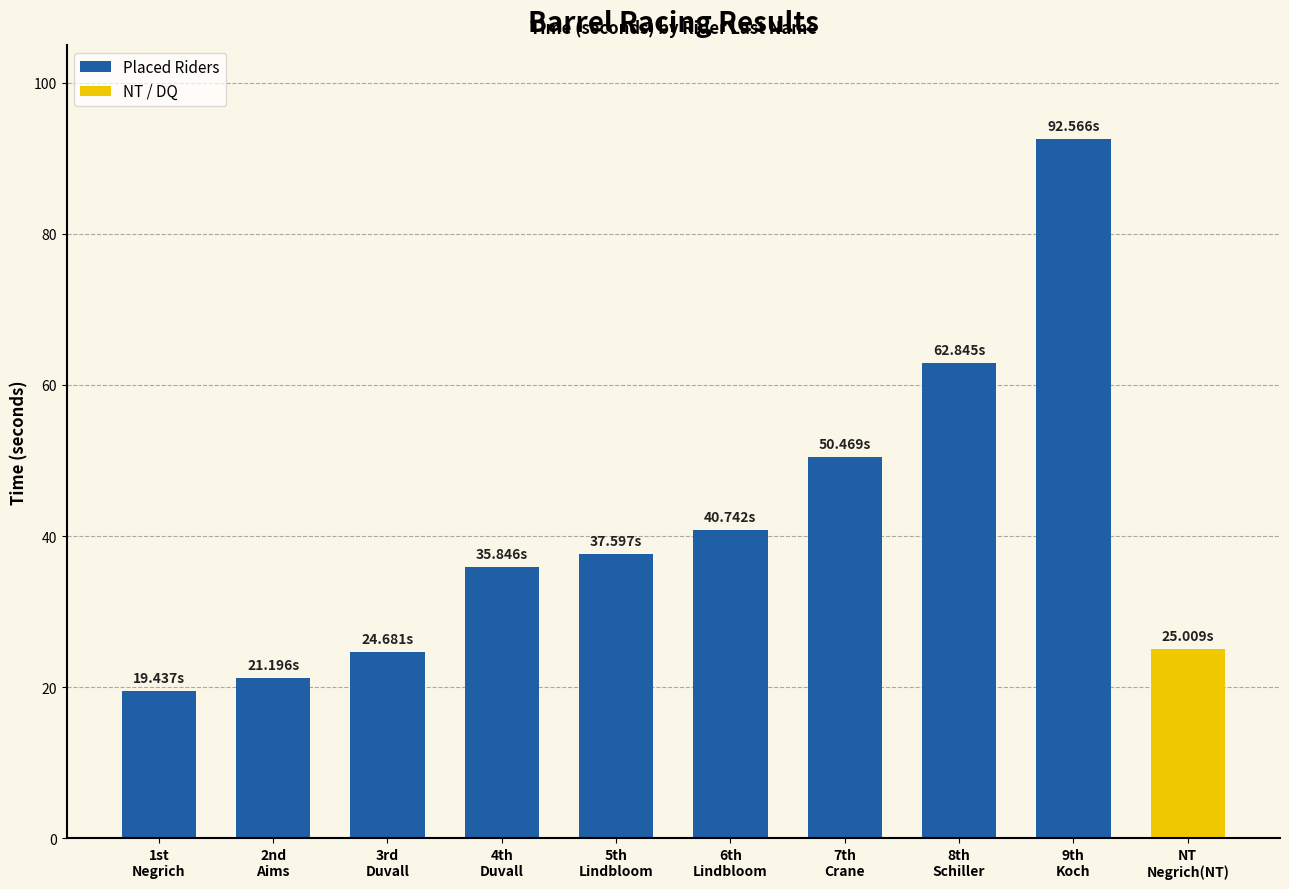

What position from the right is 8th
Schiller?

2